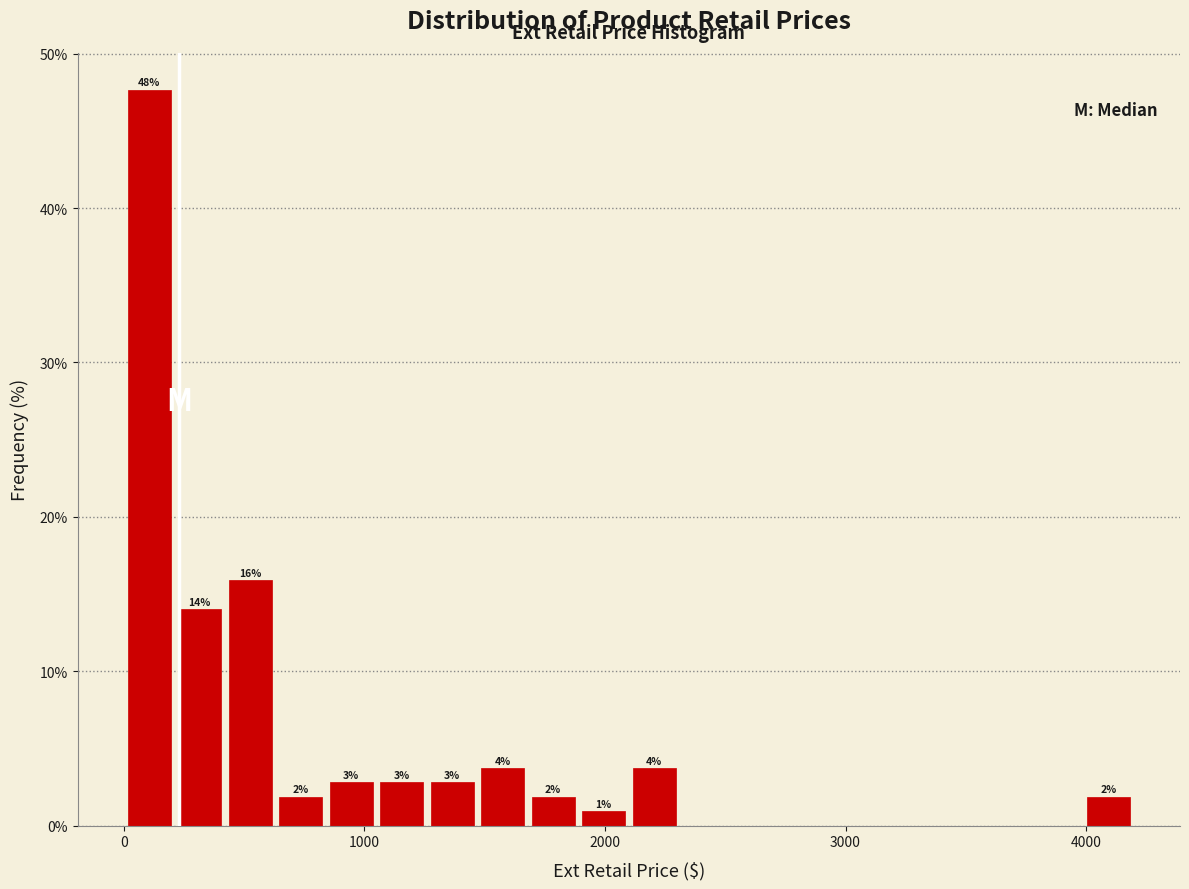

Around what value on the x-axis is the tallest bar? Give the approximate position of its centre, as read against the axis.

100